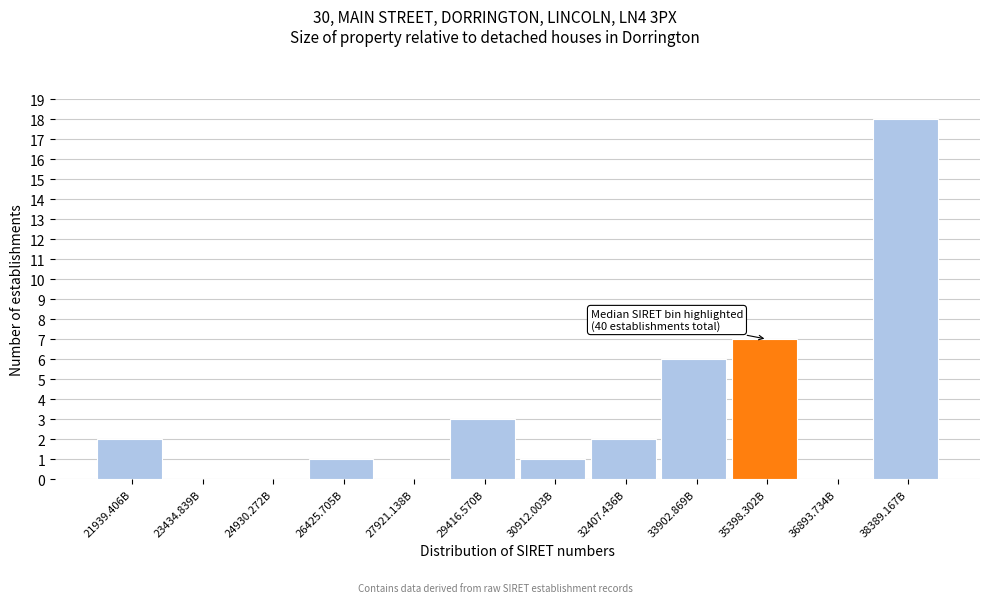

Reading right to left, extract all data points from this chart.

38389.167B=18	36893.734B=0	35398.302B=7	33902.869B=6	32407.436B=2	30912.003B=1	29416.570B=3	27921.138B=0	26425.705B=1	24930.272B=0	23434.839B=0	21939.406B=2